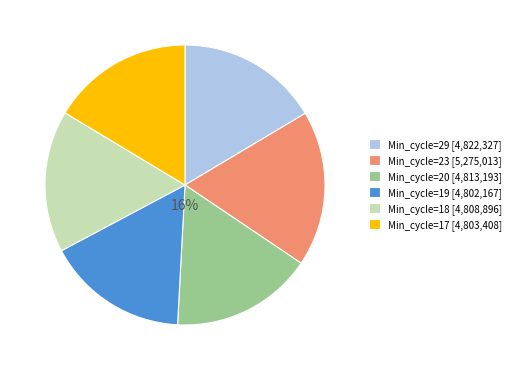

To the nearest percent, what portion does Min_cycle=20 [4,813,193] represent?

16%